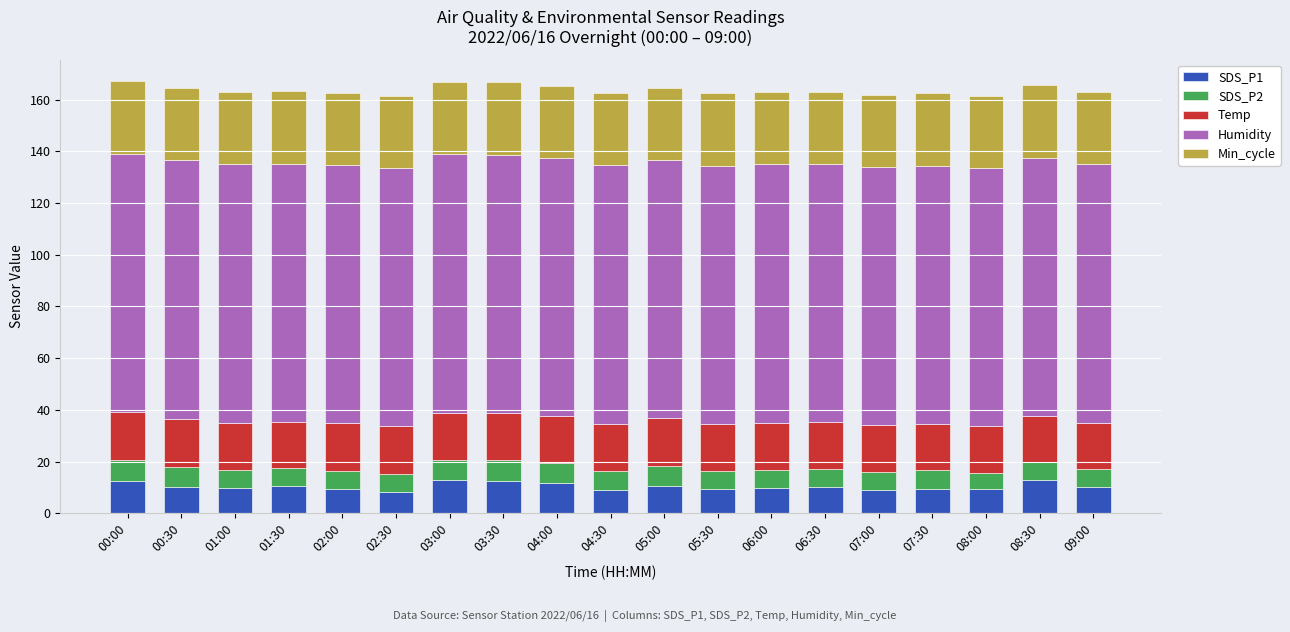

What is the total value across all series at 00:00?

167.2